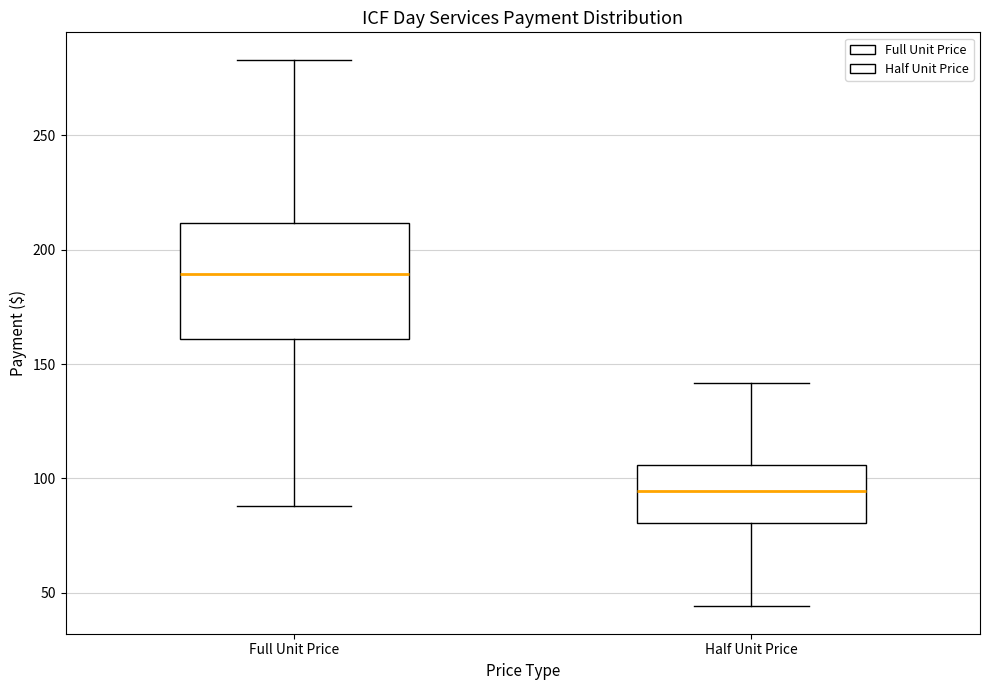

Where is the lower edge of the box for Full Unit Price on the y-axis? The values are not printed on the chart, so give them approximately, as read against the axis.

160